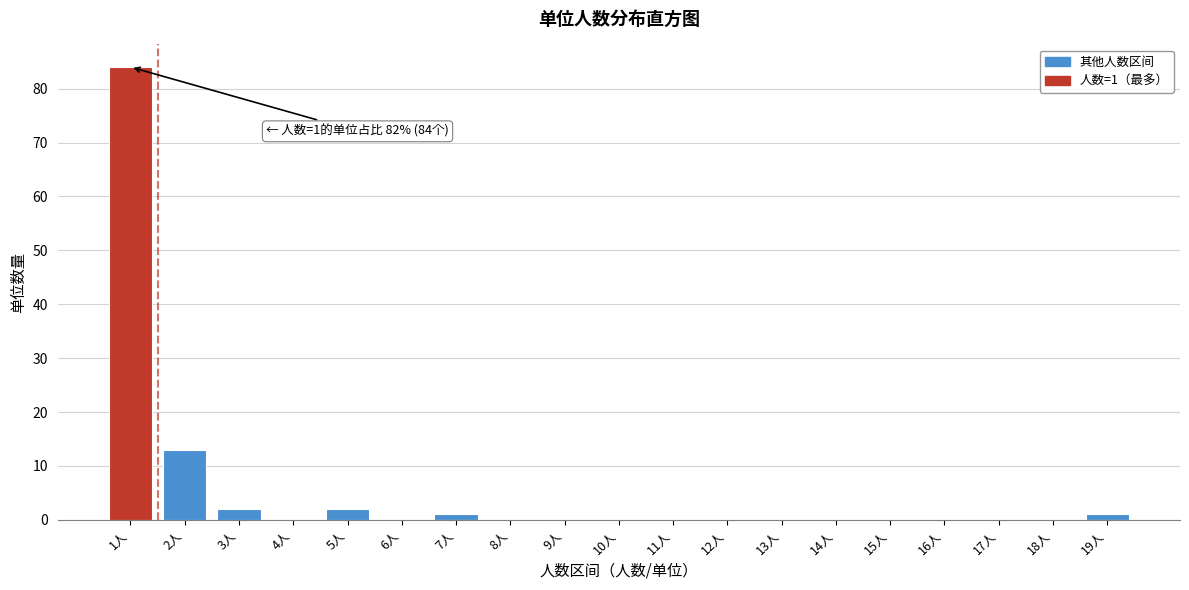

Over which range of the x-axis is the bar tallest?

0.5 to 1.5